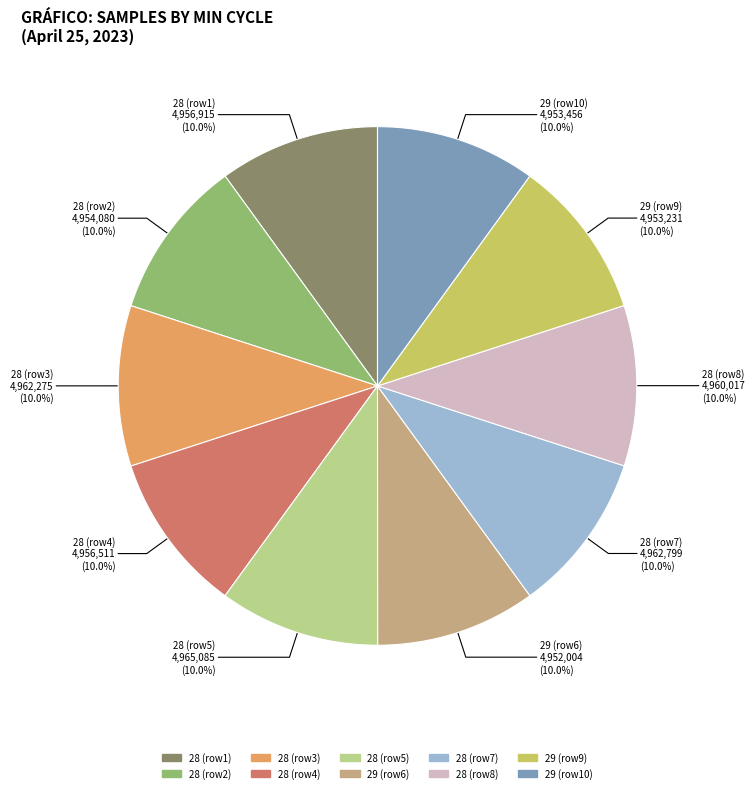

Is there a majority slice in this chart?

No